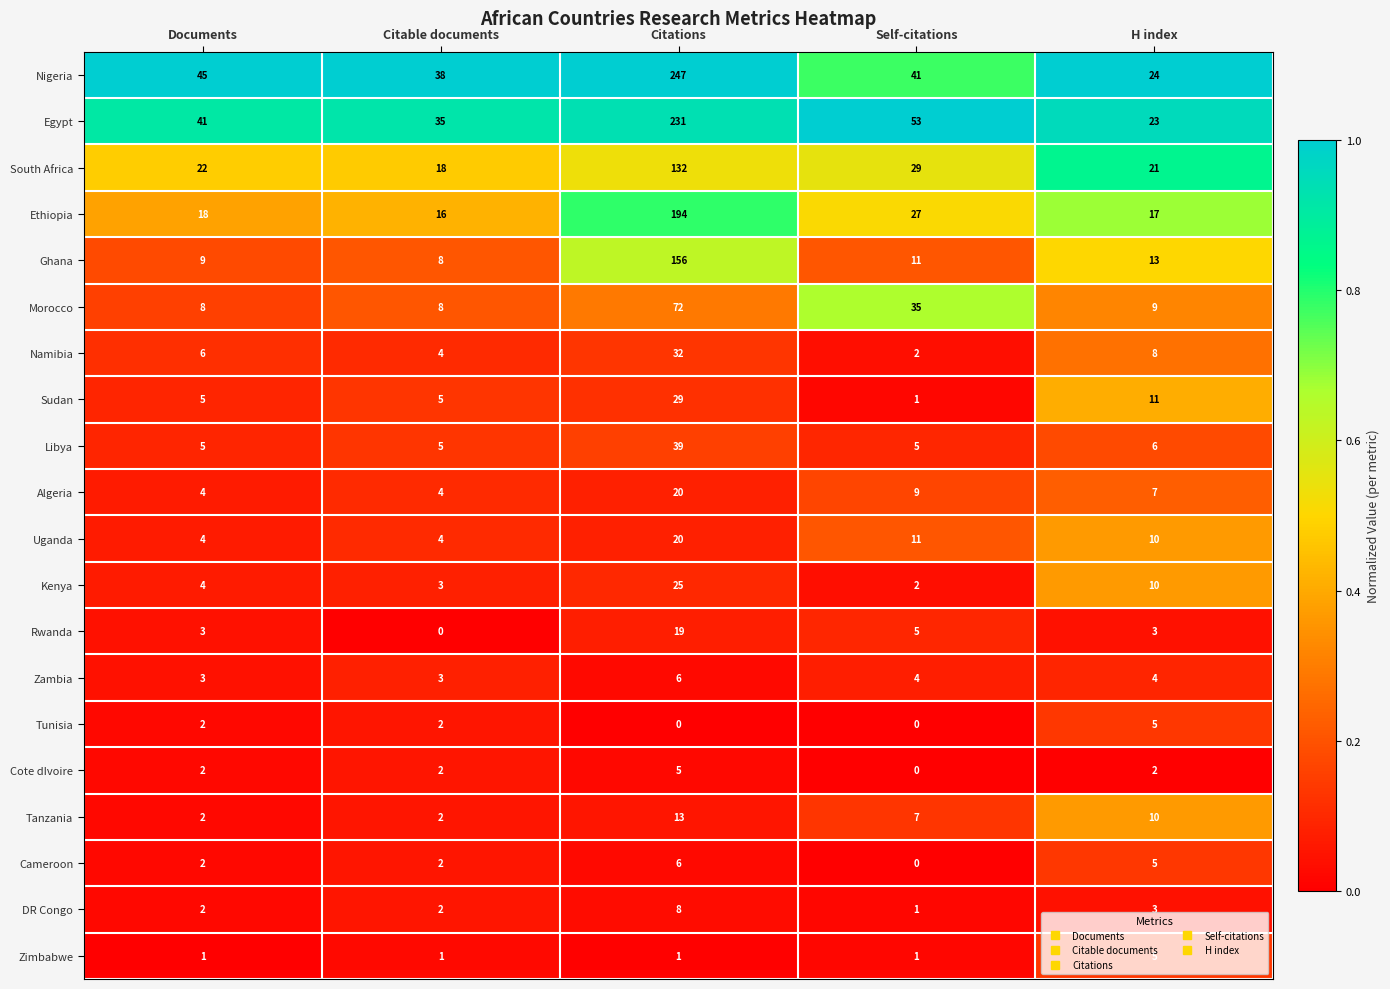

At which category is the sum across all series the highest?

Citations